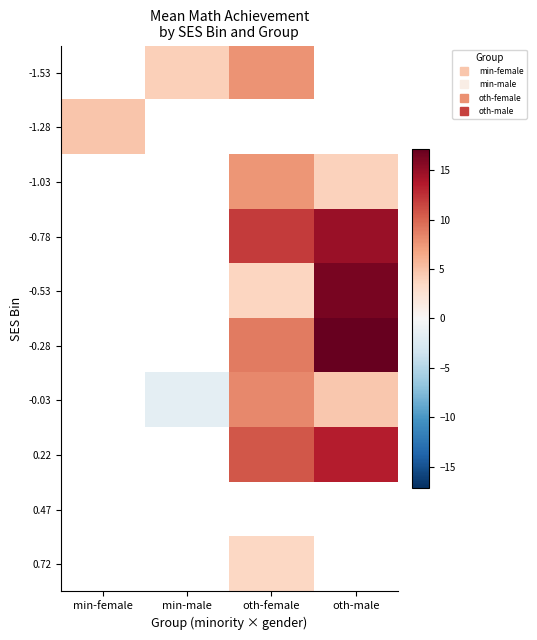

Is the value of -0.03 at oth-male greater than the value of -1.03 at oth-female?

No